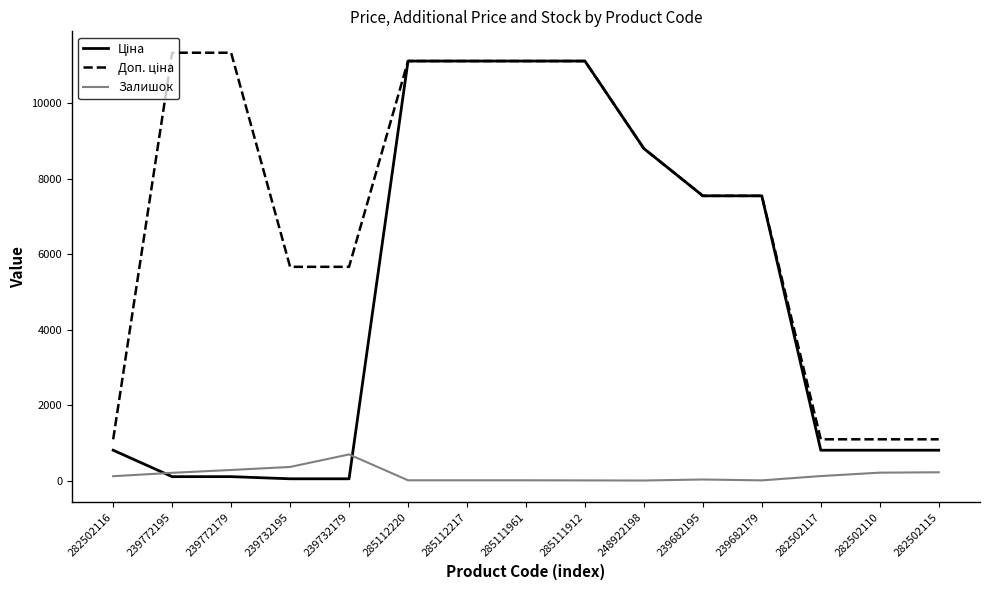

What is the maximum value shown in the chart?

11334.0